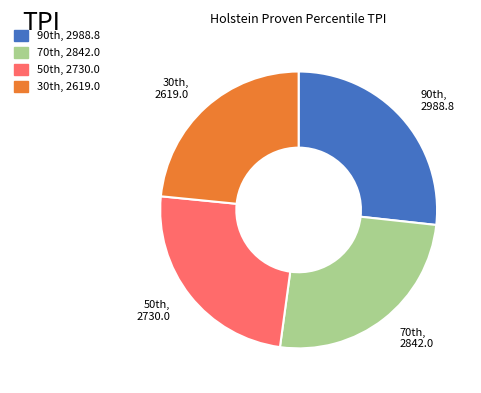

Is there a majority slice in this chart?

No